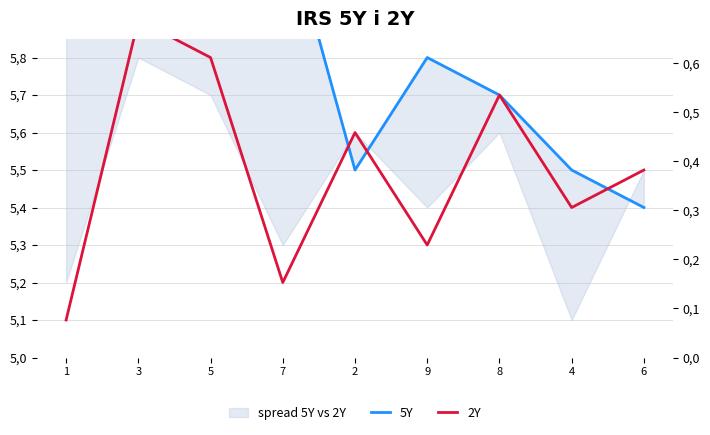

At which category does the chart reach its peak across all series?

7